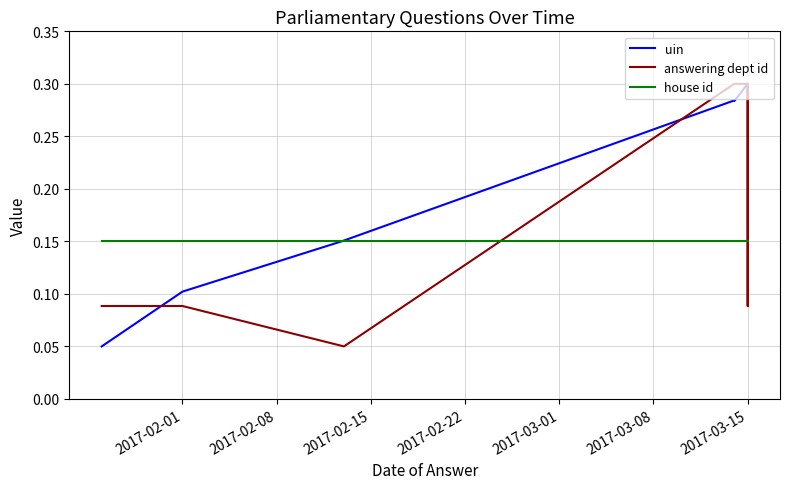

Is this an area chart (filled region under the line)?

No